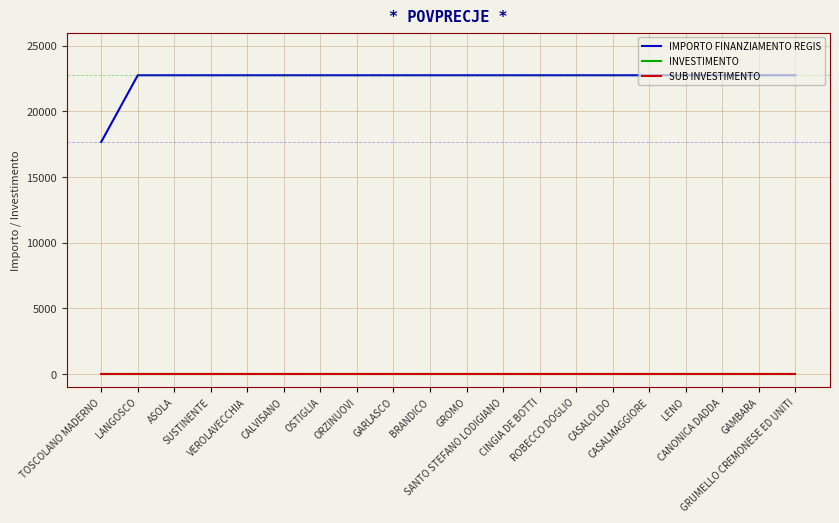

What is the label of the 5th point from the left?

VEROLAVECCHIA